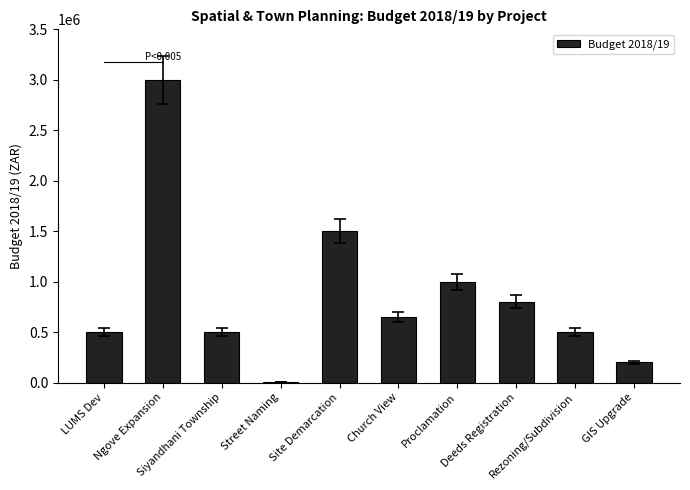

How many categories are shown in the chart?

10